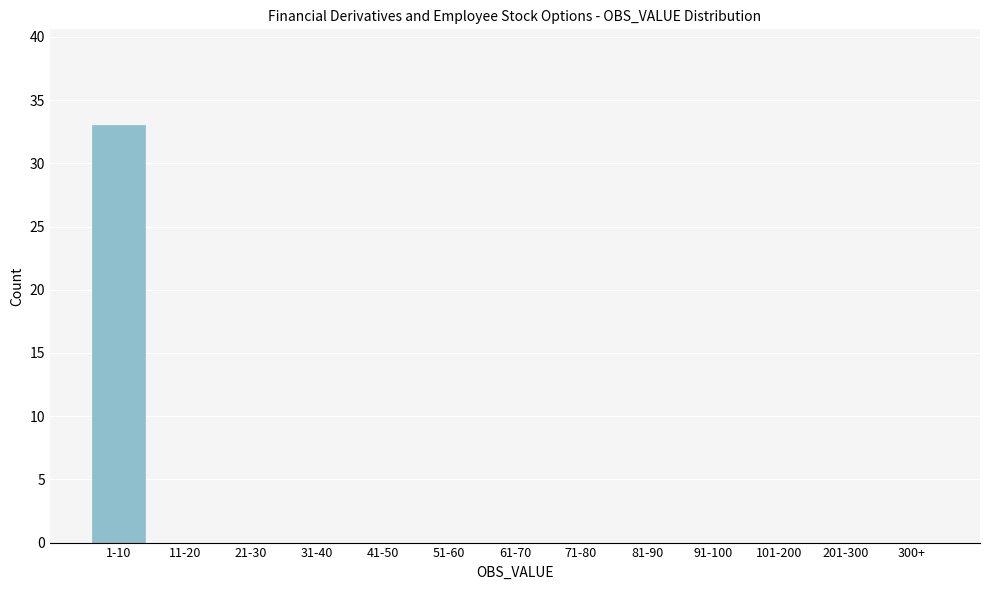

Reading left to right, transcribe all the data shown in this chart.

1-10=33	11-20=0	21-30=0	31-40=0	41-50=0	51-60=0	61-70=0	71-80=0	81-90=0	91-100=0	101-200=0	201-300=0	300+=0